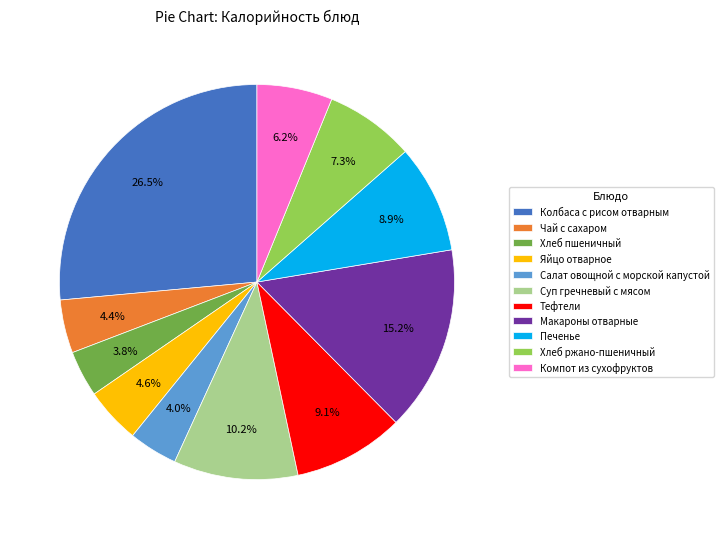

How many slices are in this pie chart?

11